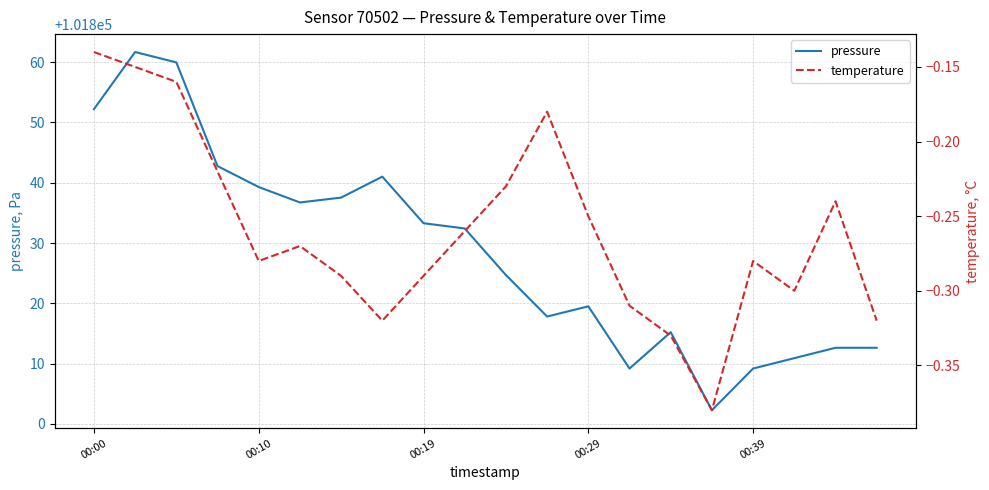

Where is the first local maximum for temperature?

5